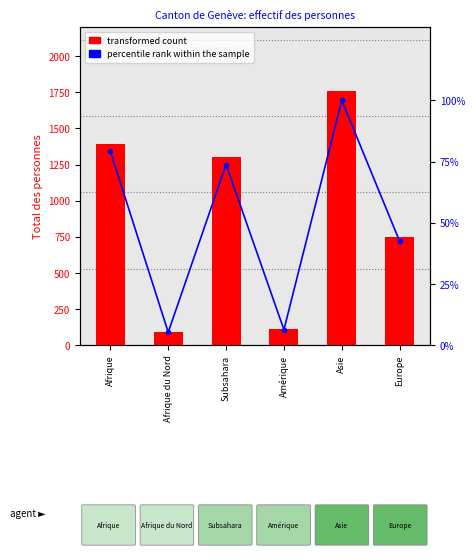

Which category has the lowest value in the transformed count series?

Afrique du Nord